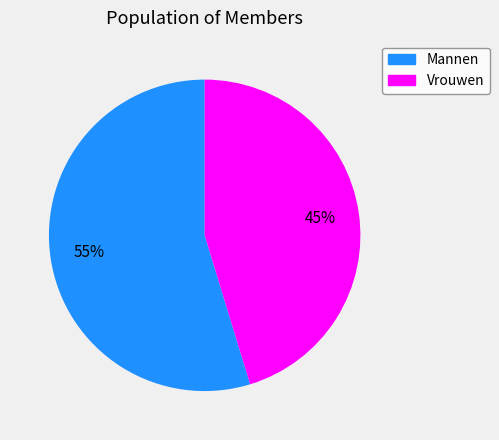

To the nearest percent, what portion does Mannen represent?

55%